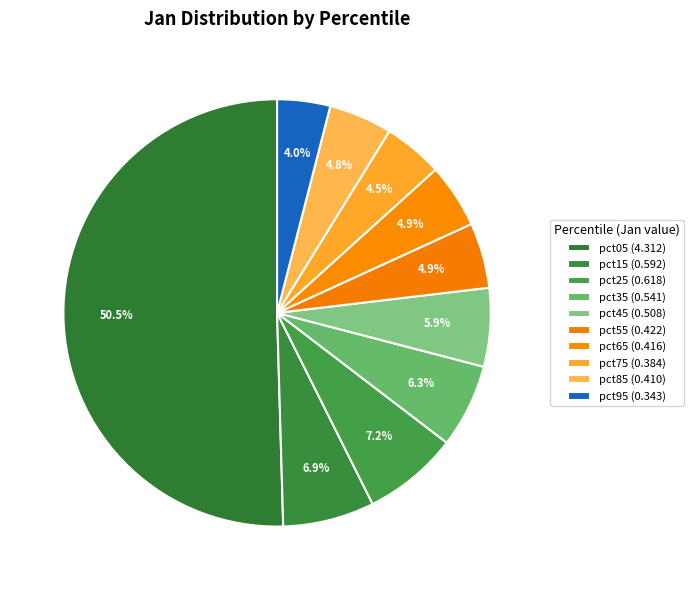

What is the change in value from pct35 to pct55?

-0.1